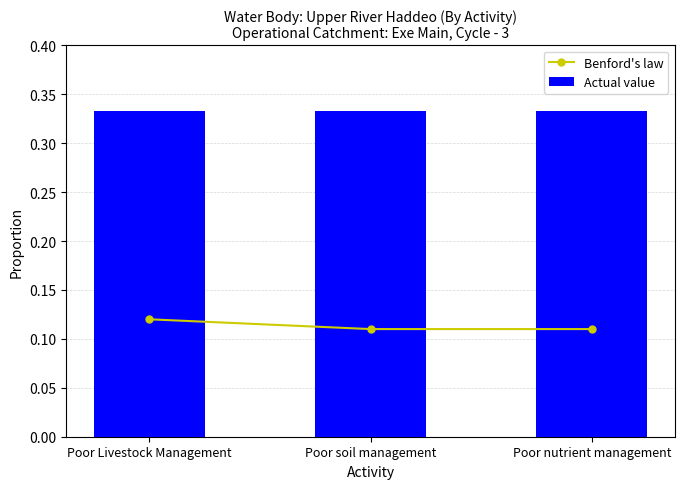

Reading left to right, transcribe all the data shown in this chart.

Benford's law: 0.1	0.1	0.1
Actual value: 0.3	0.3	0.3